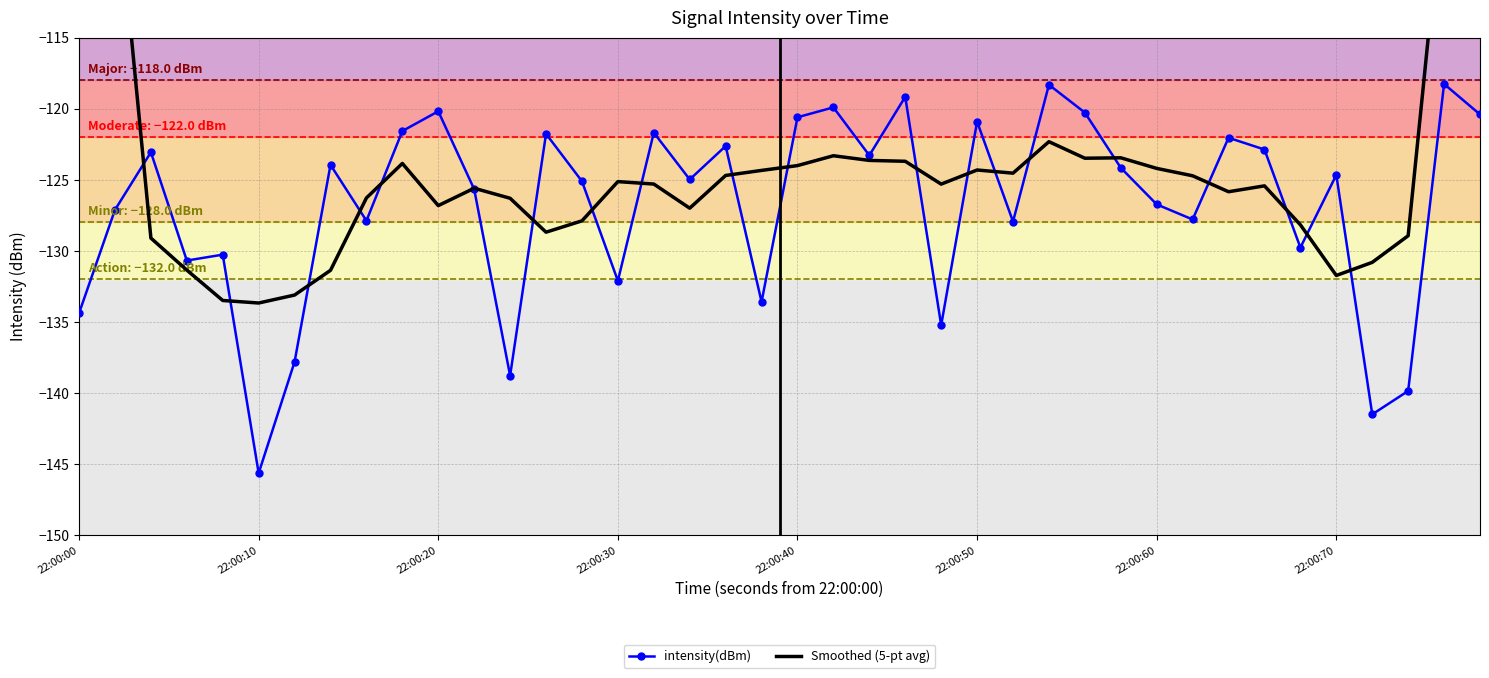

True or false: intensity(dBm) has more than 2 interior local peaks.

True